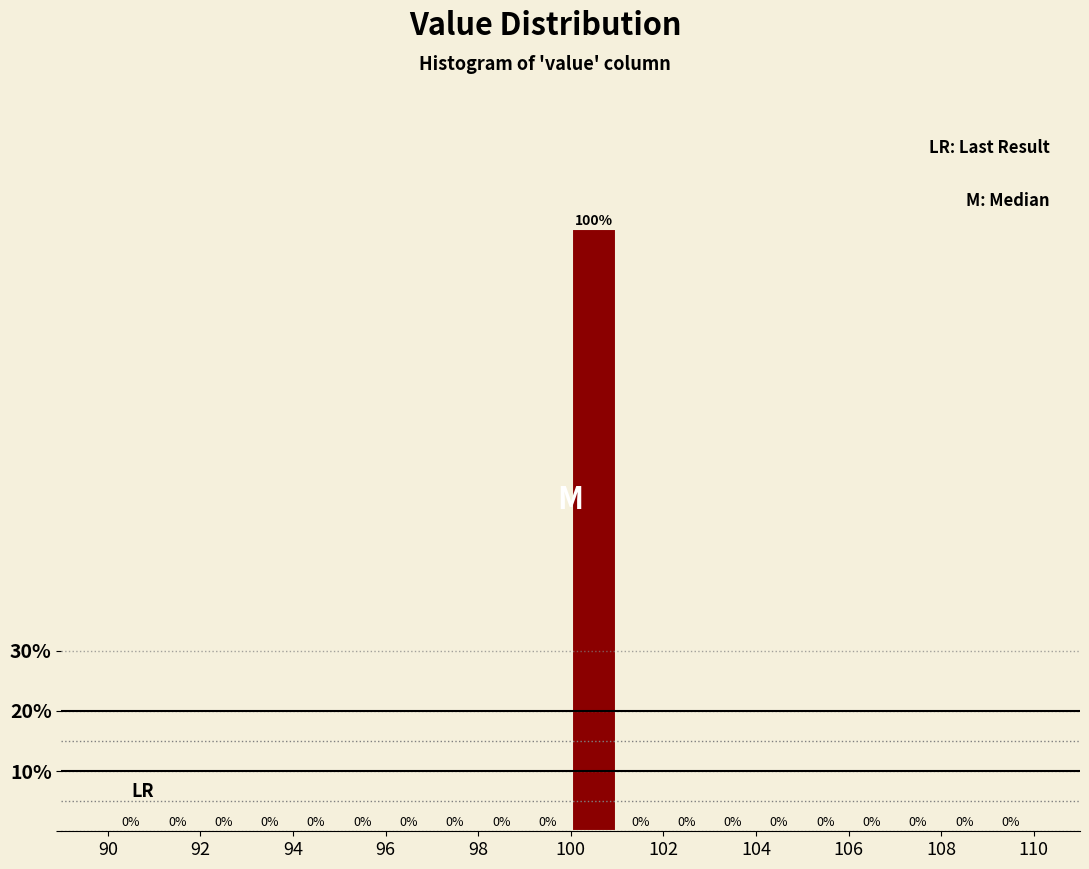

Reading left to right, transcribe this chart: for each bar, give the range it covers on the x-axis and its height.

90 to 91: 0
91 to 92: 0
92 to 93: 0
93 to 94: 0
94 to 95: 0
95 to 96: 0
96 to 97: 0
97 to 98: 0
98 to 99: 0
99 to 100: 0
100 to 101: 100
101 to 102: 0
102 to 103: 0
103 to 104: 0
104 to 105: 0
105 to 106: 0
106 to 107: 0
107 to 108: 0
108 to 109: 0
109 to 110: 0